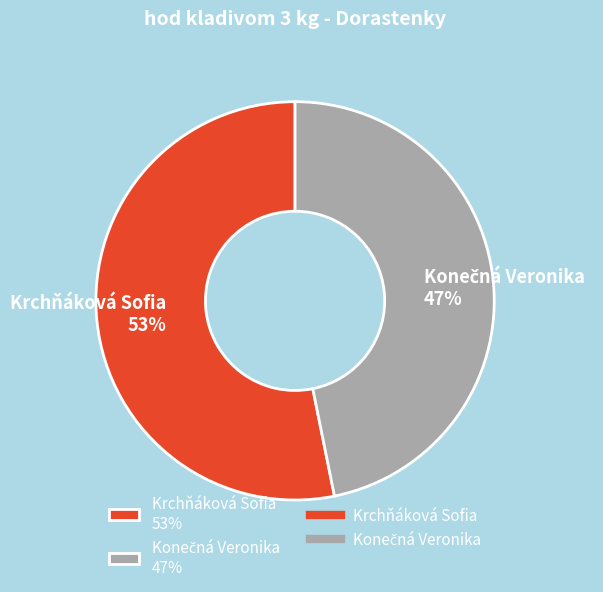

How many slices are in this pie chart?

2